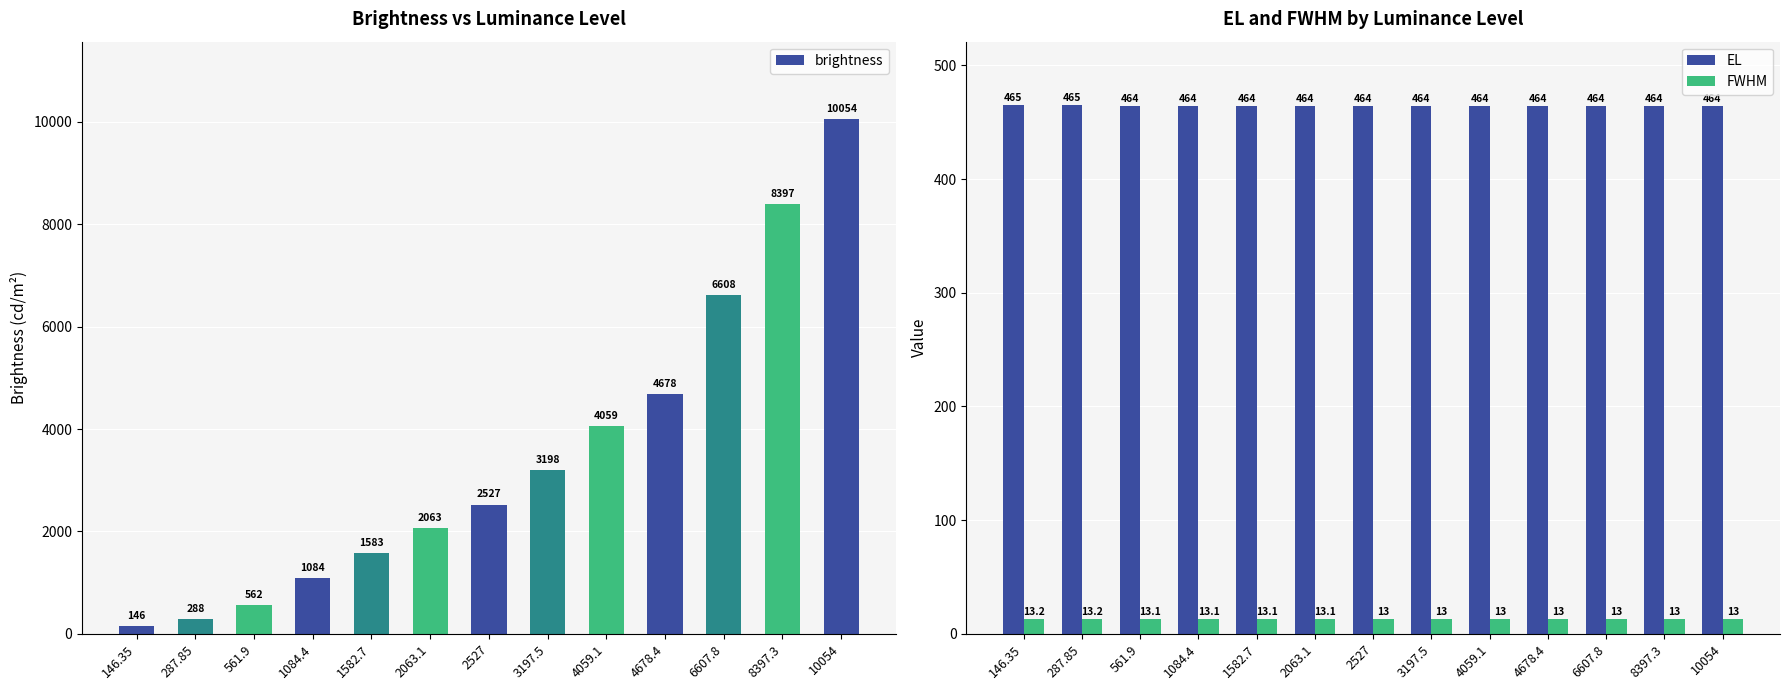

How many bars are there in total?

39